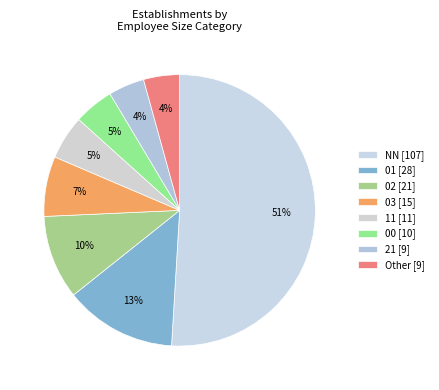

Between 21 and 01, which is larger?

01